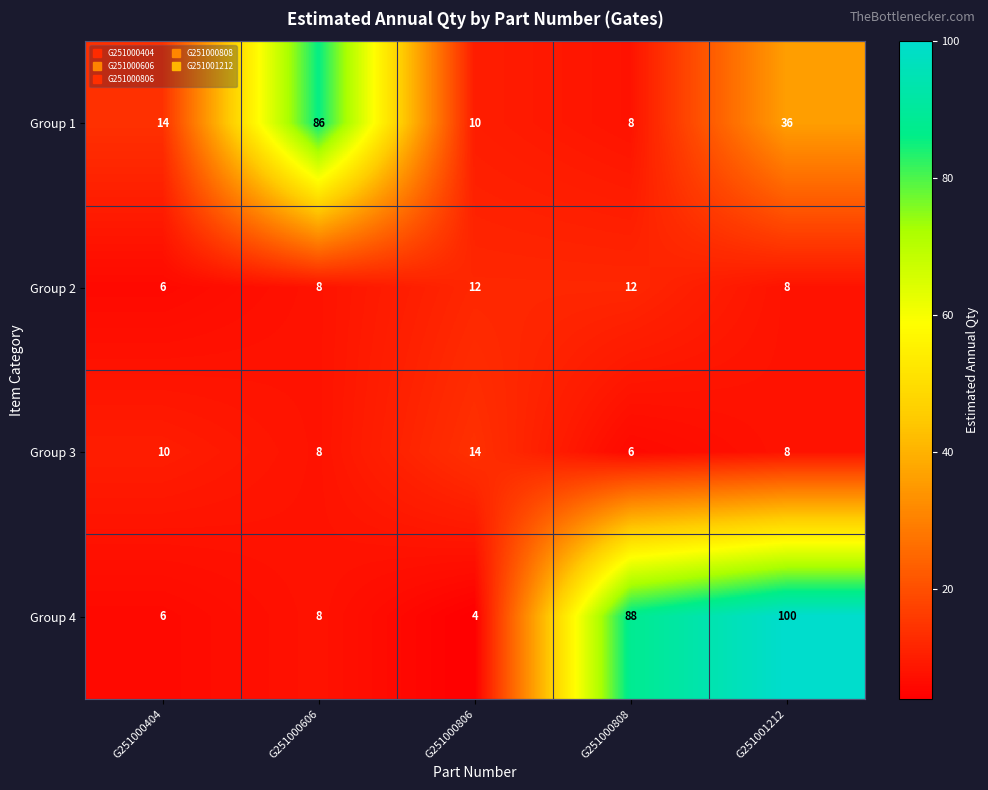

Count the Group 2 values in the range 8 to 12.

4